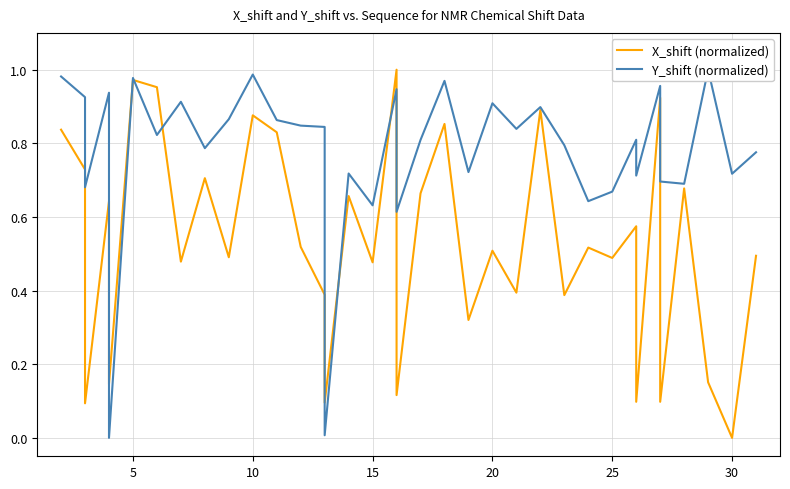

Is the value of X_shift (normalized) at 19 greater than the value of Y_shift (normalized) at 15?

No